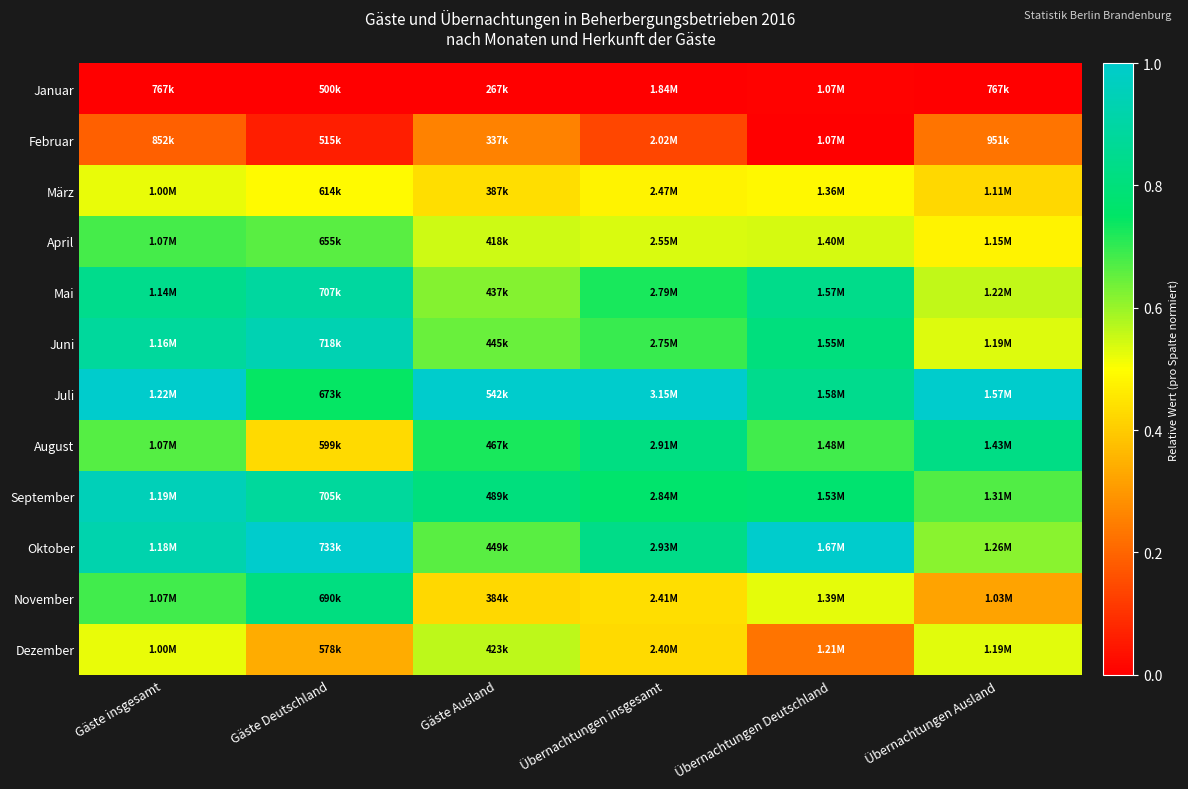

Reading left to right, list all the values displayed in this chart.

Januar: Gäste insgesamt=0.0	Gäste Deutschland=0.0	Gäste Ausland=0.0	Übernachtungen insgesamt=0.0	Übernachtungen Deutschland=0.0	Übernachtungen Ausland=0.0
Februar: Gäste insgesamt=0.2	Gäste Deutschland=0.1	Gäste Ausland=0.3	Übernachtungen insgesamt=0.1	Übernachtungen Deutschland=0.0	Übernachtungen Ausland=0.2
März: Gäste insgesamt=0.5	Gäste Deutschland=0.5	Gäste Ausland=0.4	Übernachtungen insgesamt=0.5	Übernachtungen Deutschland=0.5	Übernachtungen Ausland=0.4
April: Gäste insgesamt=0.7	Gäste Deutschland=0.7	Gäste Ausland=0.5	Übernachtungen insgesamt=0.5	Übernachtungen Deutschland=0.5	Übernachtungen Ausland=0.5
Mai: Gäste insgesamt=0.8	Gäste Deutschland=0.9	Gäste Ausland=0.6	Übernachtungen insgesamt=0.7	Übernachtungen Deutschland=0.8	Übernachtungen Ausland=0.6
Juni: Gäste insgesamt=0.9	Gäste Deutschland=0.9	Gäste Ausland=0.6	Übernachtungen insgesamt=0.7	Übernachtungen Deutschland=0.8	Übernachtungen Ausland=0.5
Juli: Gäste insgesamt=1.0	Gäste Deutschland=0.7	Gäste Ausland=1.0	Übernachtungen insgesamt=1.0	Übernachtungen Deutschland=0.8	Übernachtungen Ausland=1.0
August: Gäste insgesamt=0.7	Gäste Deutschland=0.4	Gäste Ausland=0.7	Übernachtungen insgesamt=0.8	Übernachtungen Deutschland=0.7	Übernachtungen Ausland=0.8
September: Gäste insgesamt=1.0	Gäste Deutschland=0.9	Gäste Ausland=0.8	Übernachtungen insgesamt=0.8	Übernachtungen Deutschland=0.8	Übernachtungen Ausland=0.7
Oktober: Gäste insgesamt=0.9	Gäste Deutschland=1.0	Gäste Ausland=0.7	Übernachtungen insgesamt=0.8	Übernachtungen Deutschland=1.0	Übernachtungen Ausland=0.6
November: Gäste insgesamt=0.7	Gäste Deutschland=0.8	Gäste Ausland=0.4	Übernachtungen insgesamt=0.4	Übernachtungen Deutschland=0.5	Übernachtungen Ausland=0.3
Dezember: Gäste insgesamt=0.5	Gäste Deutschland=0.3	Gäste Ausland=0.6	Übernachtungen insgesamt=0.4	Übernachtungen Deutschland=0.2	Übernachtungen Ausland=0.5